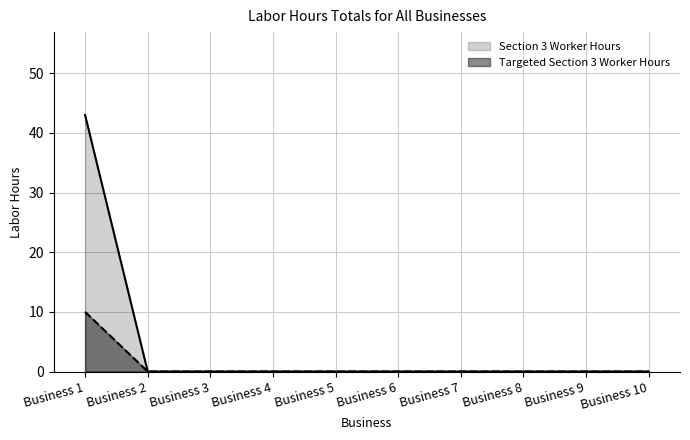

At which label is Section 3 Worker Hours closest to 21?

Business 2